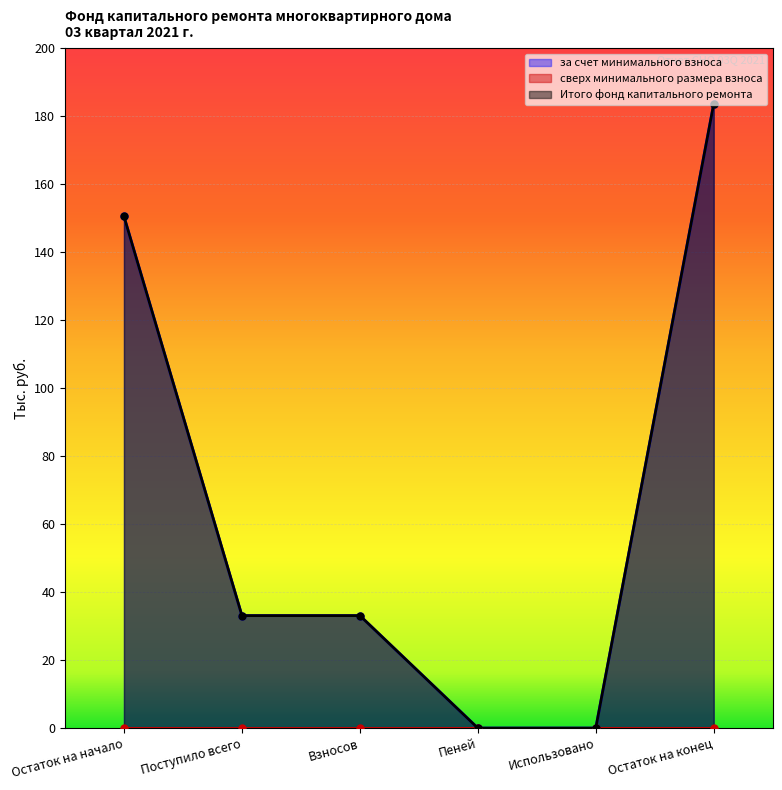

What is the label of the 4th point from the left?

Пеней